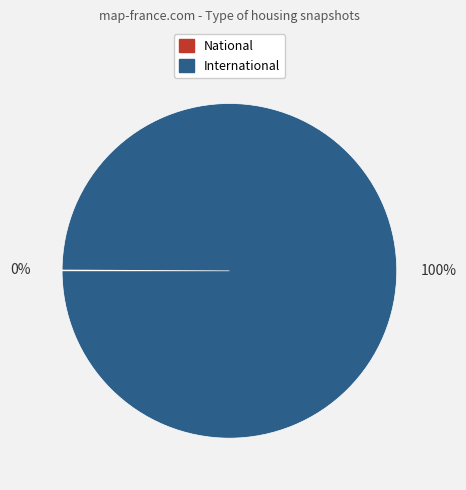

What percentage is the International slice, to the nearest percent?

100%